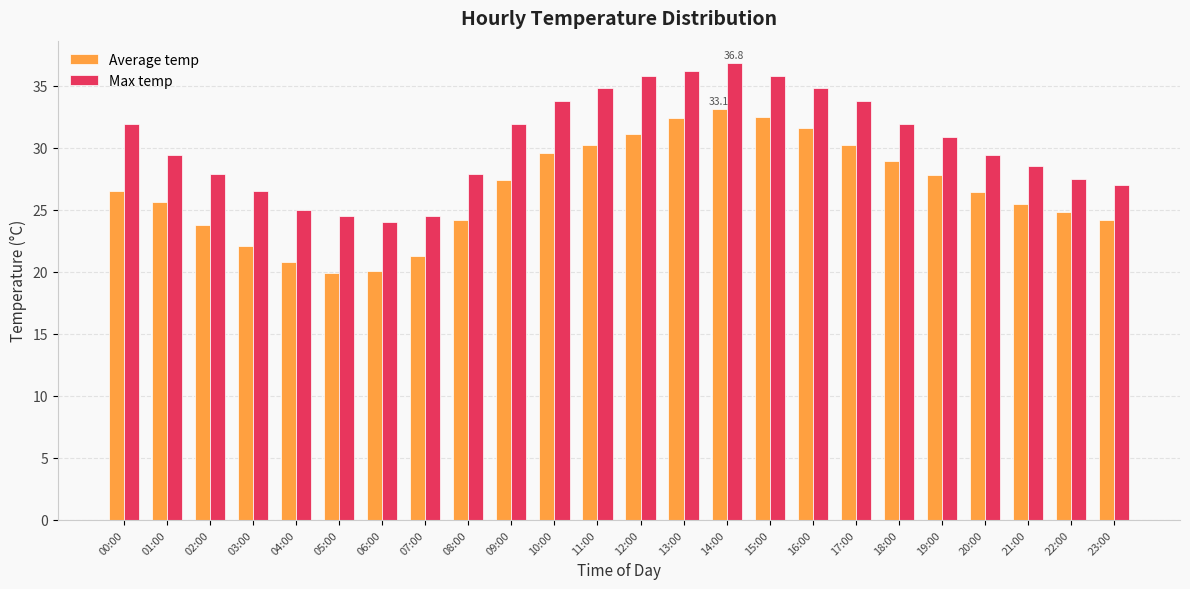

Is it true that Max temp equals 6.0 at 06:00?

False